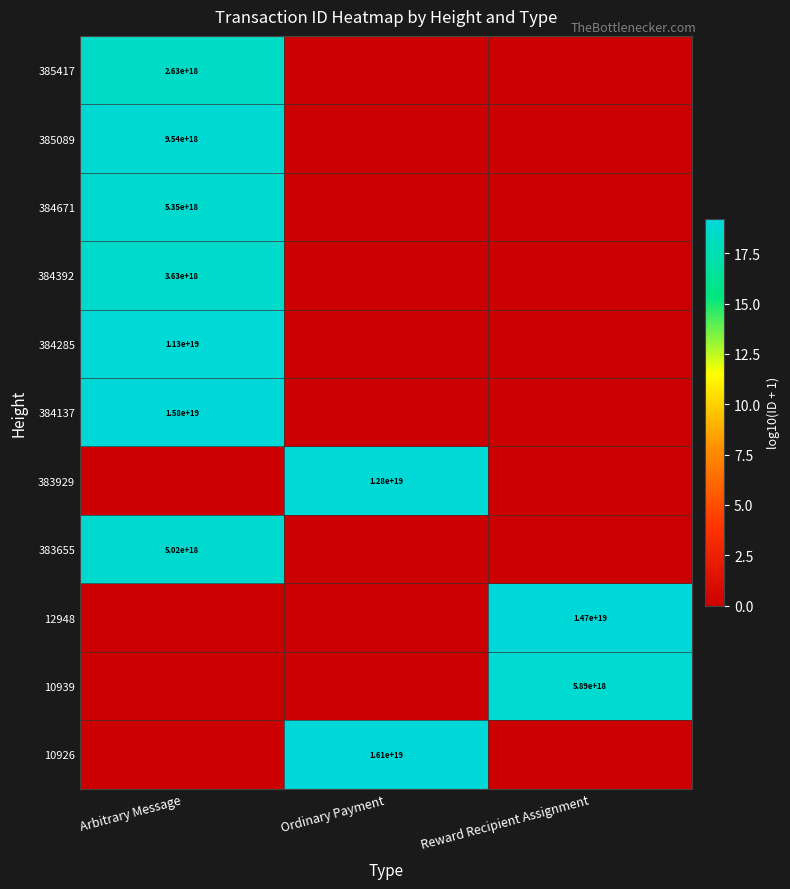

What is the total value across all series at Arbitrary Message?

131.6